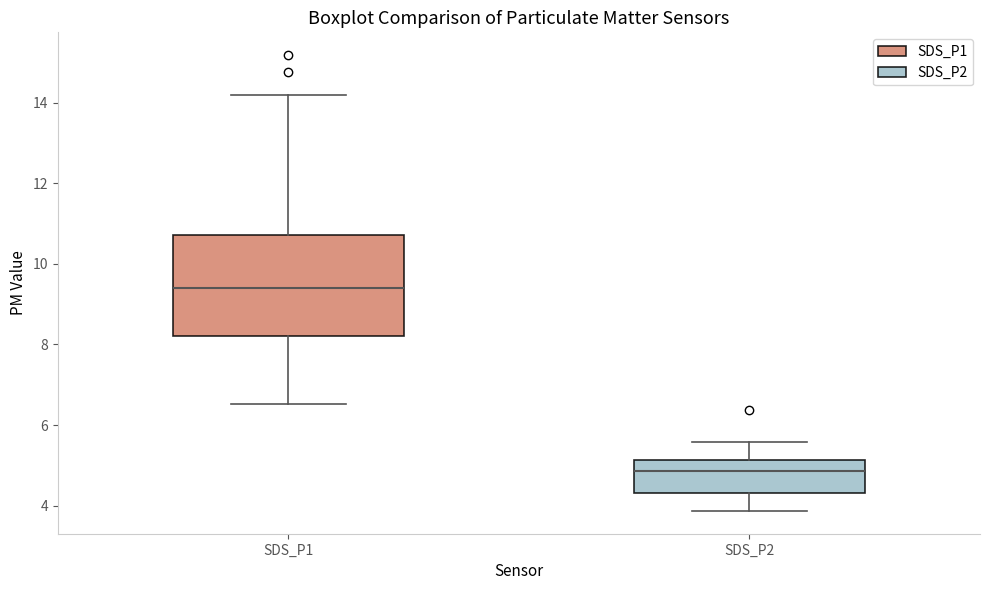

Comparing the boxes themselves (not the whiskers), which one is the tallest?

SDS_P1